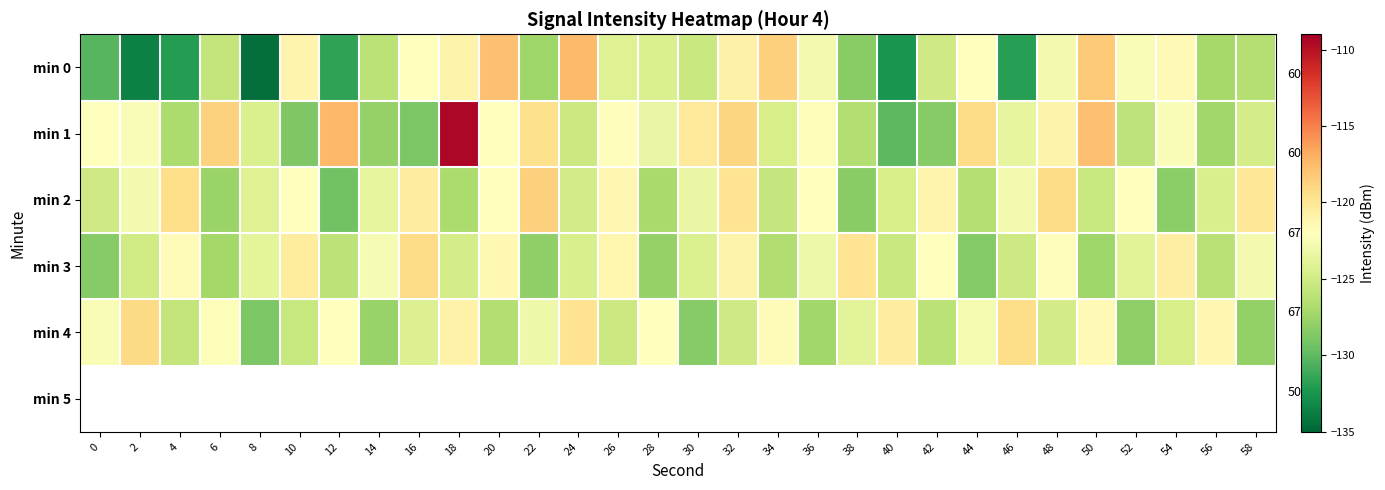

How many series are shown in this chart?

5